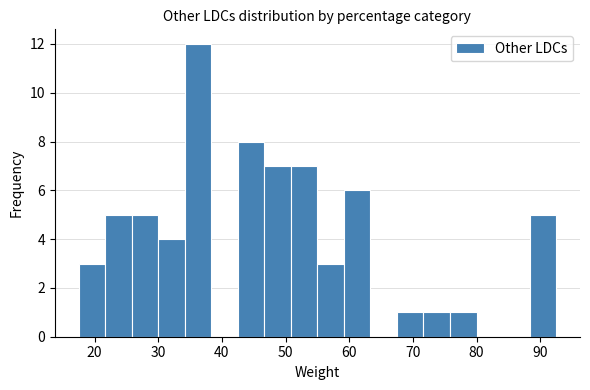

Which range on the x-axis has the tallest bar?

34 to 38